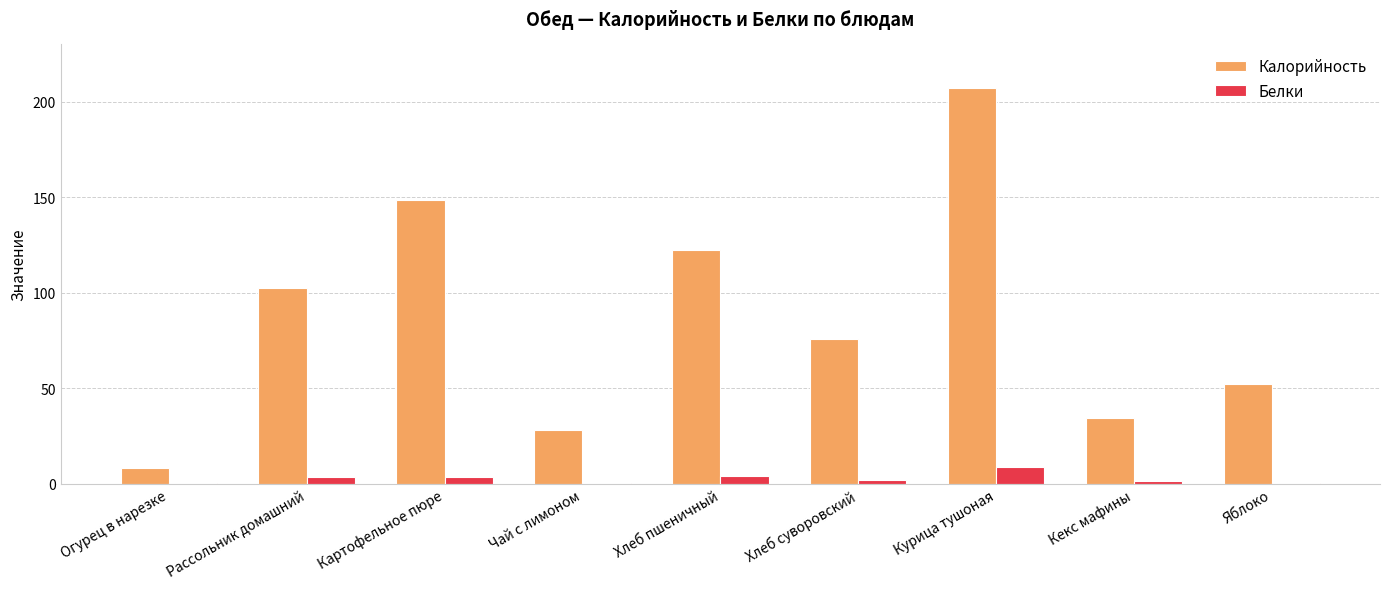

Where is Калорийность nearest to the value 107?

Рассольник домашний